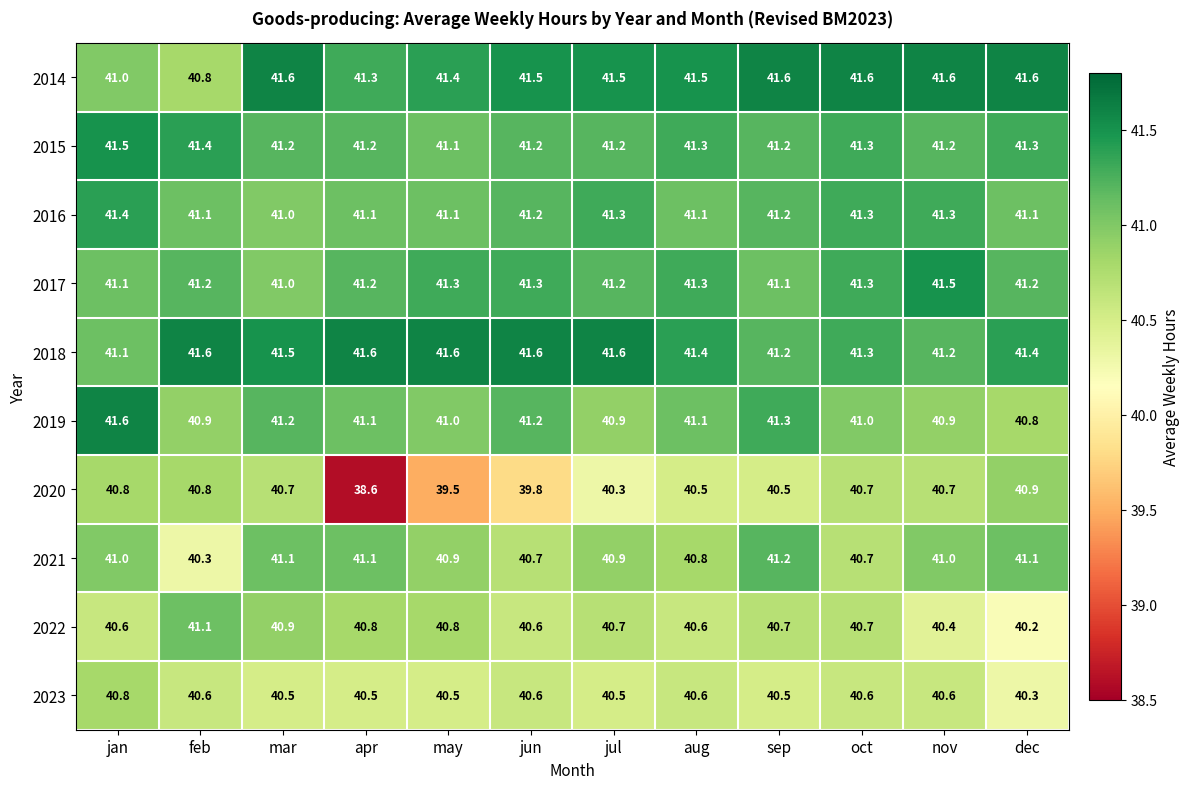

How many data points in 2017 are above 41?

11